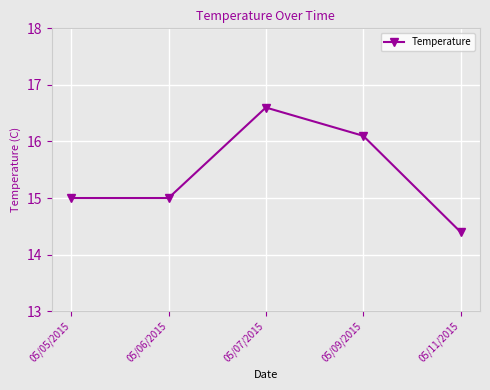

Is it true that the value at 05/07/2015 is 9.5?

False